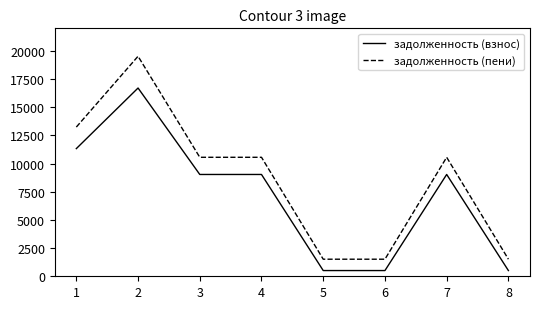

What are all the series names shown in the legend?

задолженность (взнос), задолженность (пени)